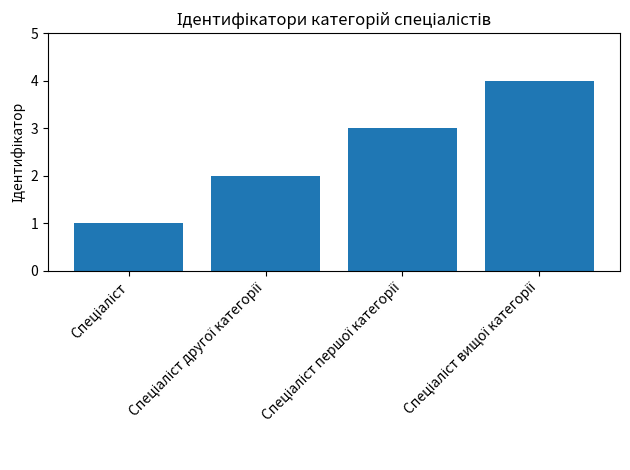

Reading right to left, list all the values displayed in this chart.

4	3	2	1